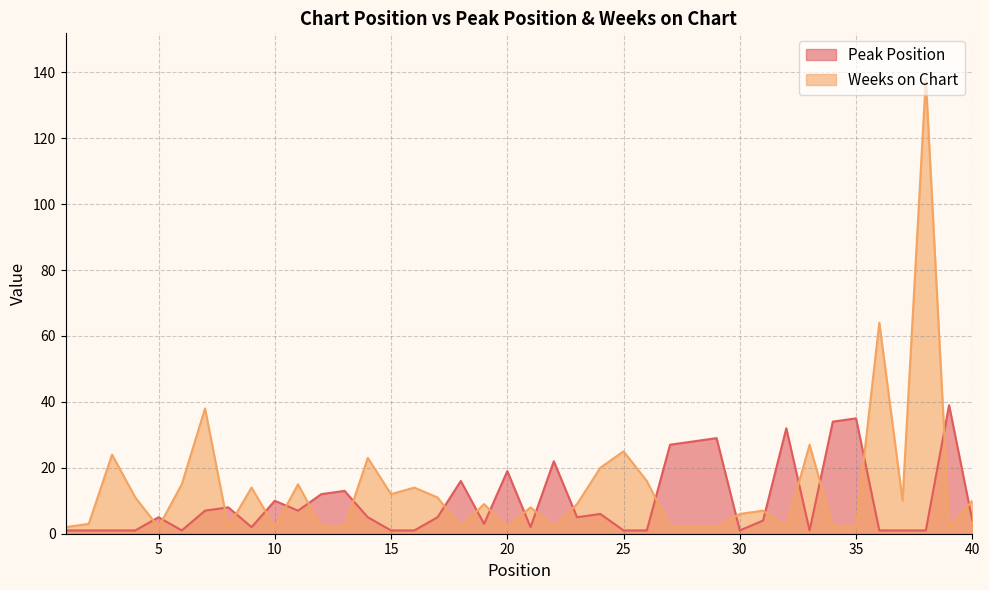

What are all the series names shown in the legend?

Peak Position, Weeks on Chart